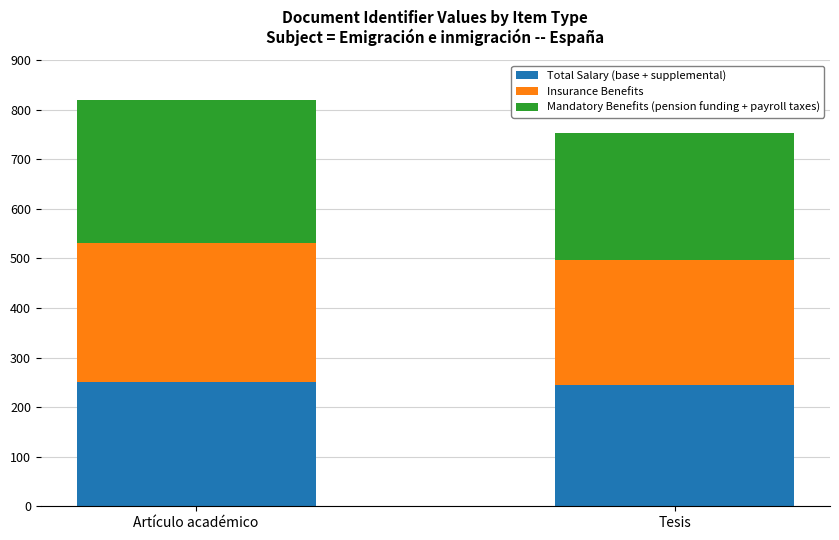

What is the average value of the Total Salary (base + supplemental) series?

247